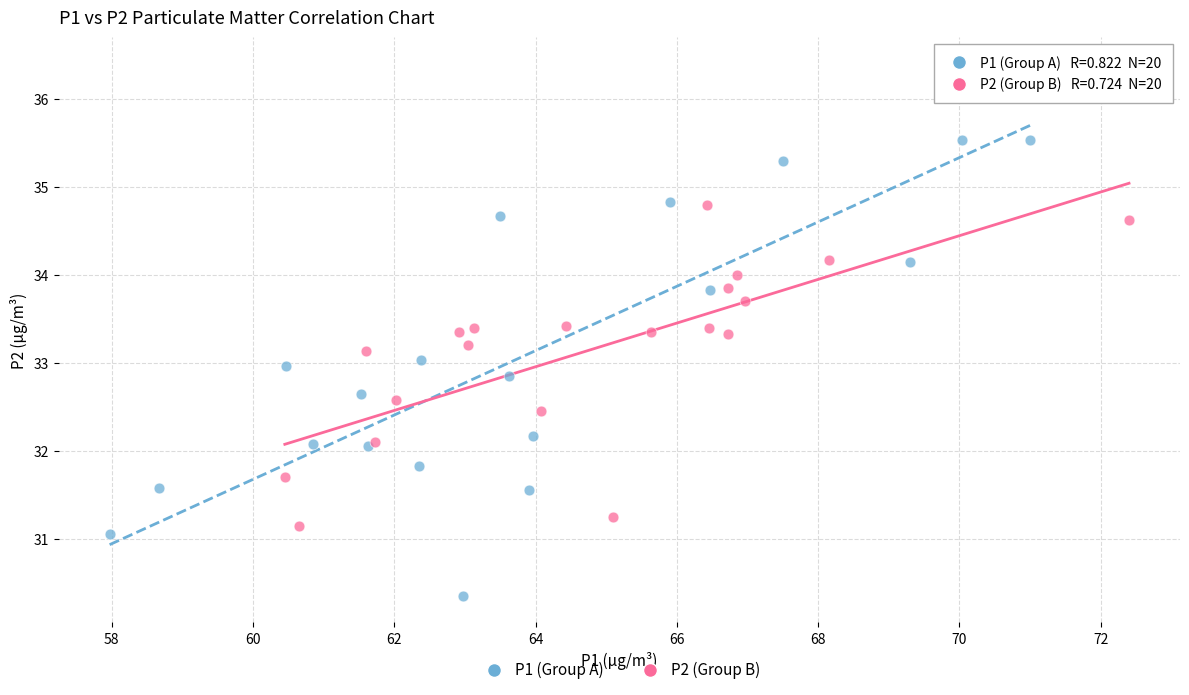

Which series reaches the minimum Y coordinate?

P1 (Group A)